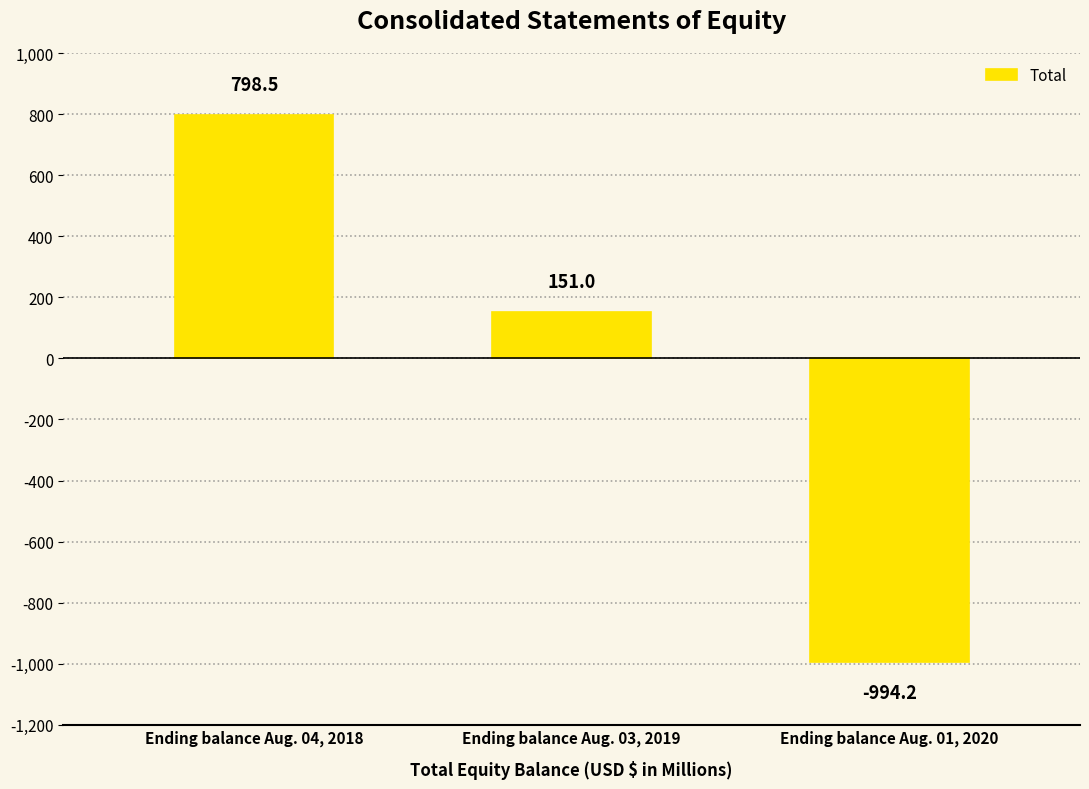

Which label corresponds to the largest value in the chart?

Ending balance Aug. 04, 2018